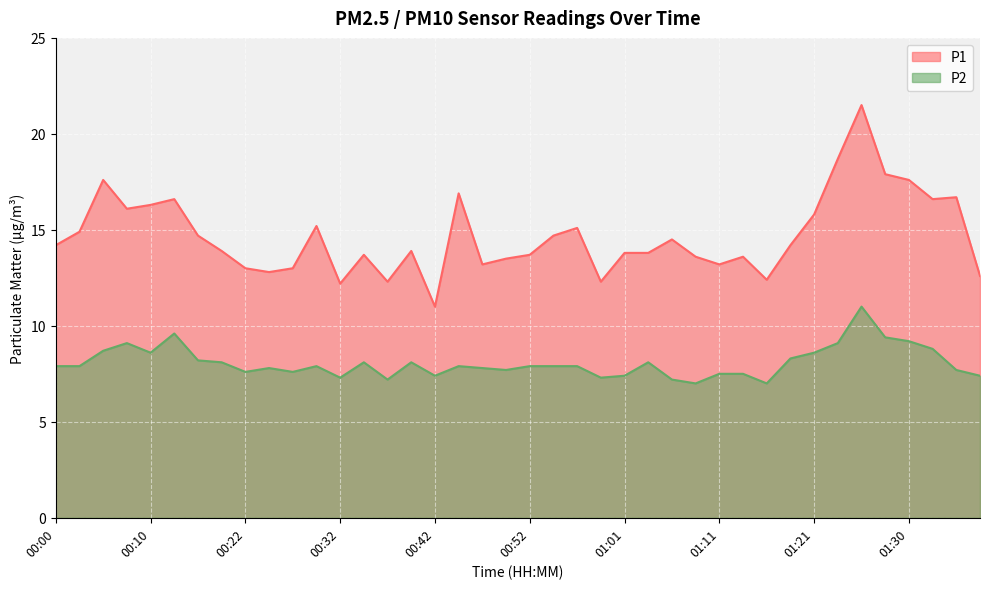

Which has a higher value, 00:37 or 00:25?

00:25